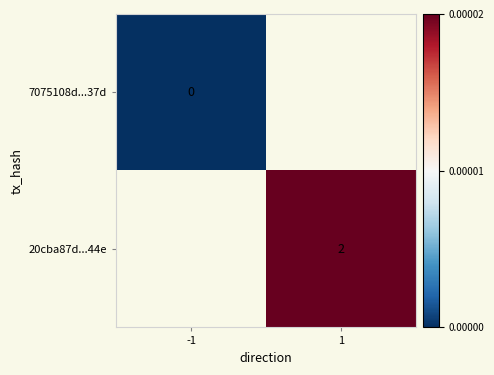

The 20cba87d...44e series shows 1 at 1. True or false?

False